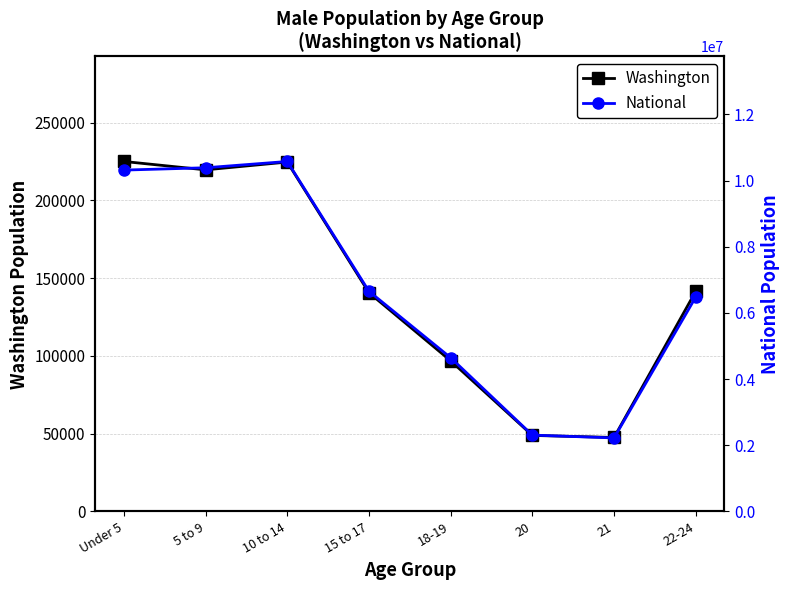

True or false: National and Washington intersect in this chart.

False